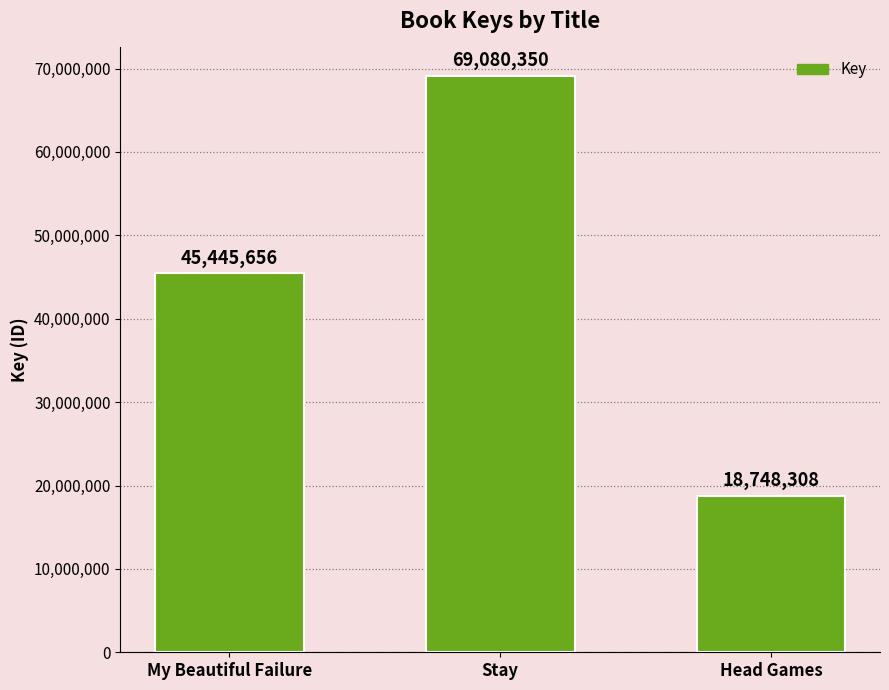

Approximately how many times larger is the value at Stay compared to Head Games?

3.7